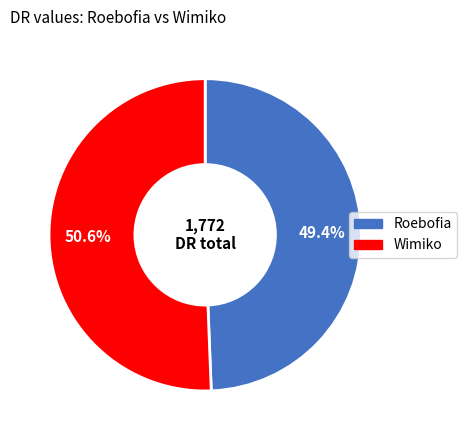

How many slices are in this pie chart?

2